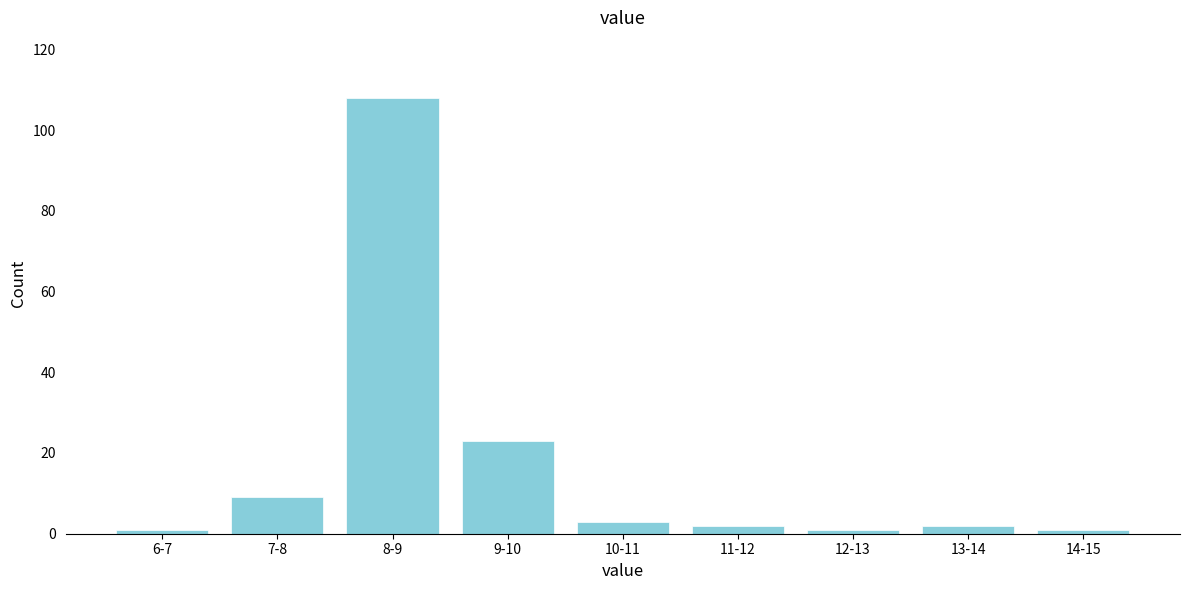

Reading left to right, what are all the values shown in this chart?

6-7=1	7-8=9	8-9=108	9-10=23	10-11=3	11-12=2	12-13=1	13-14=2	14-15=1